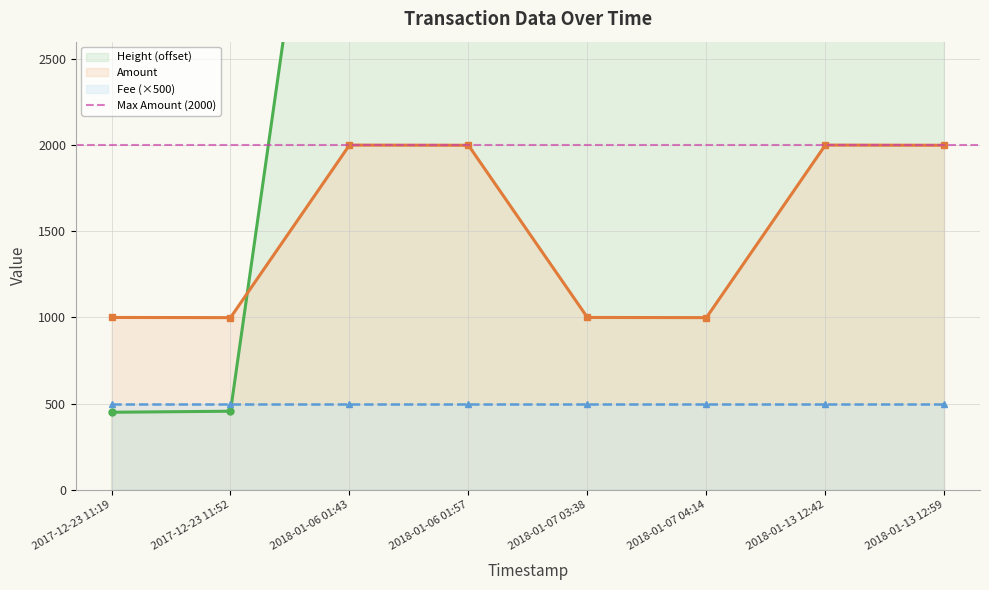

What is the average value of the Amount series?

1500